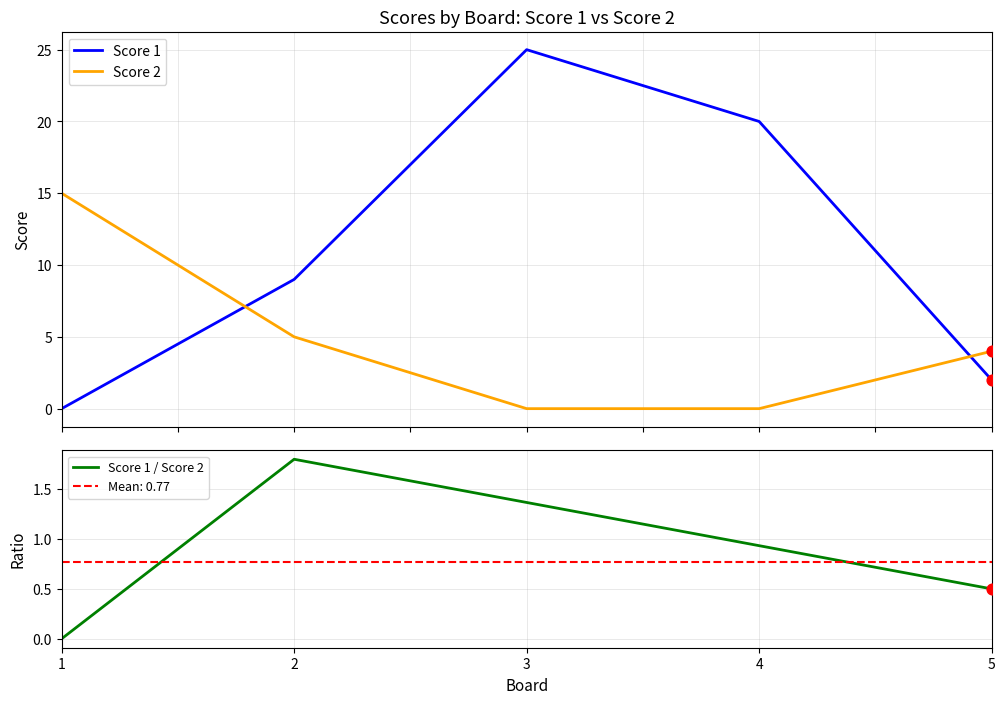

Which series reaches the maximum Y coordinate?

Score 1